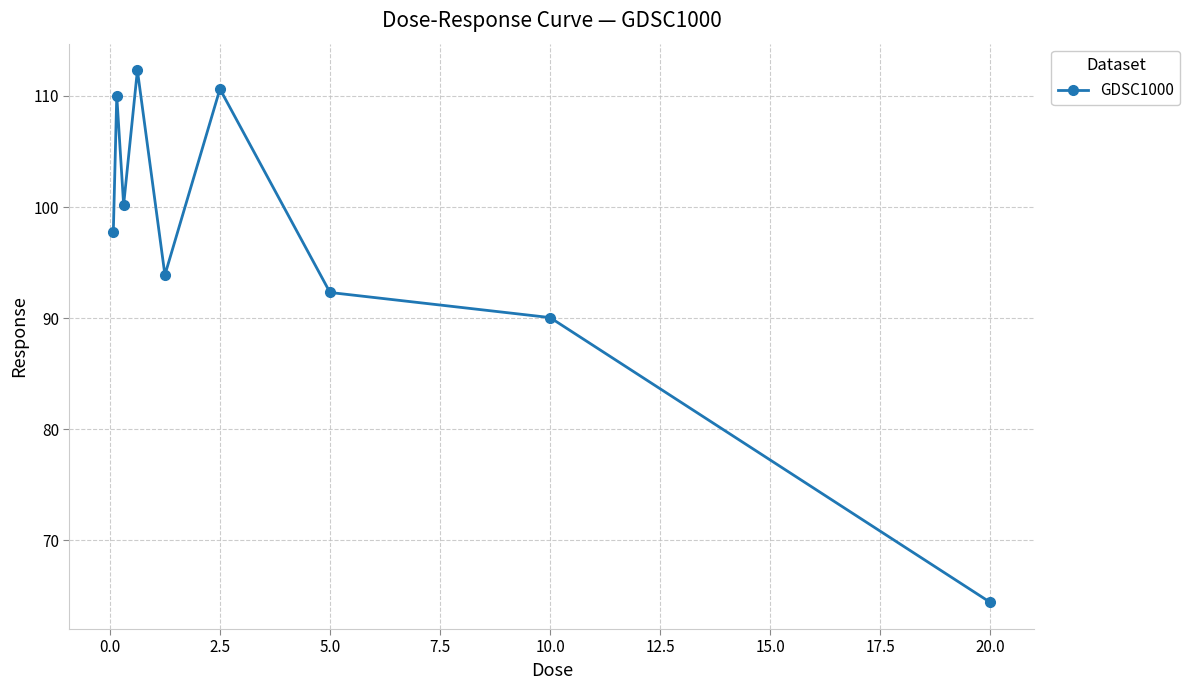

What is the difference between the second highest and minimum values?

46.2